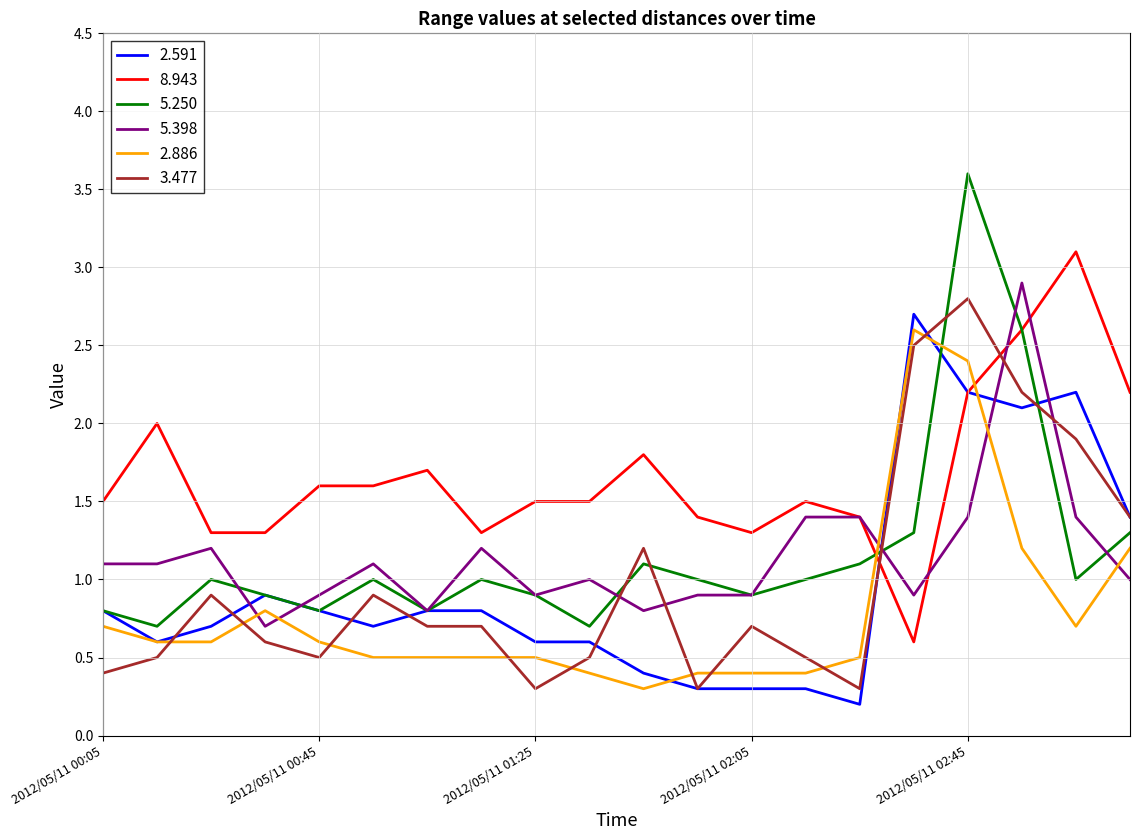

What is the maximum value shown in the chart?

3.6